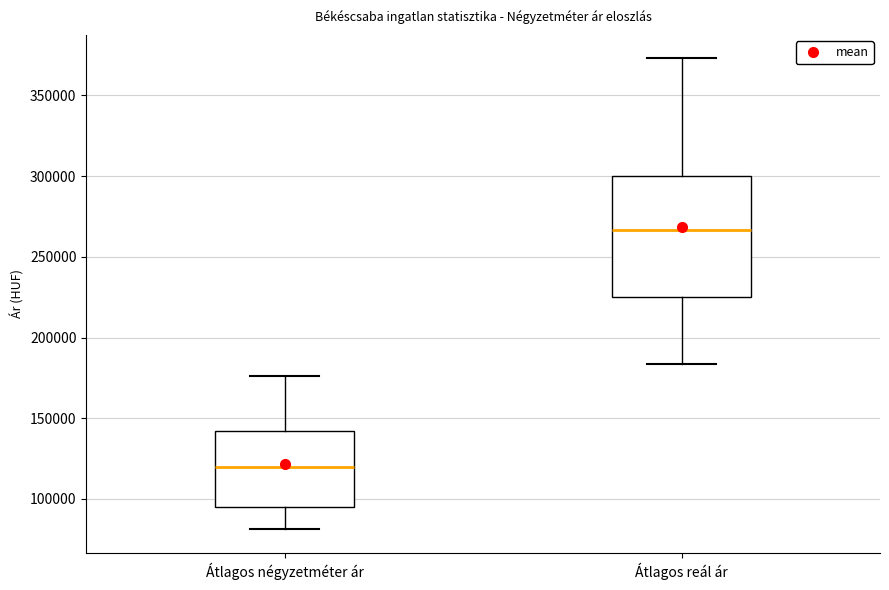

Where is the lower edge of the box for Átlagos reál ár on the y-axis? The values are not printed on the chart, so give them approximately, as read against the axis.

225000